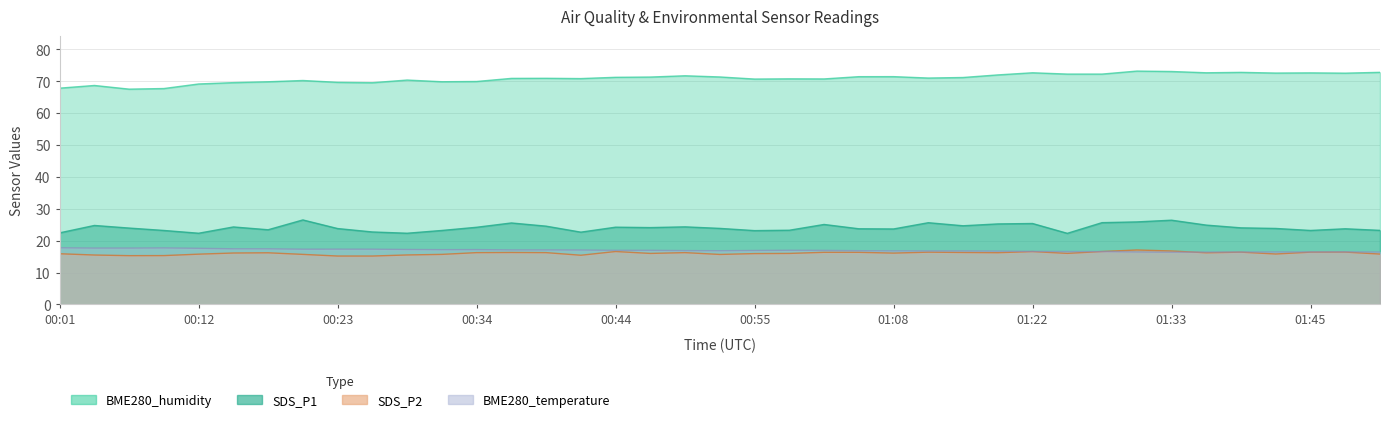

What is the difference between the SDS_P2 values at 01:00 and 01:28?

0.6